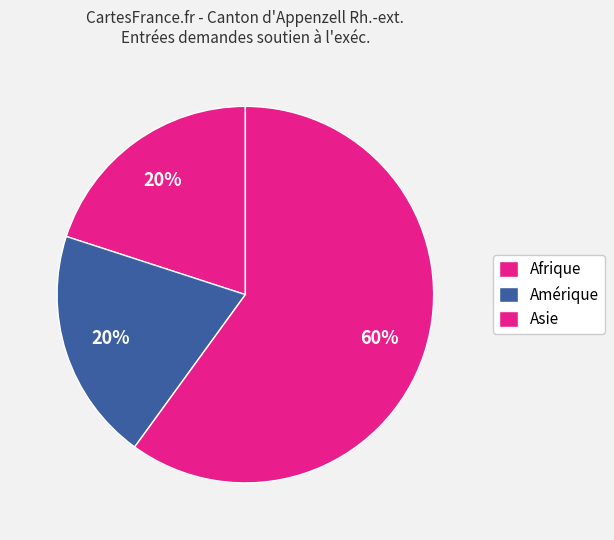

Is there any slice that represents more than half of the pie?

Yes